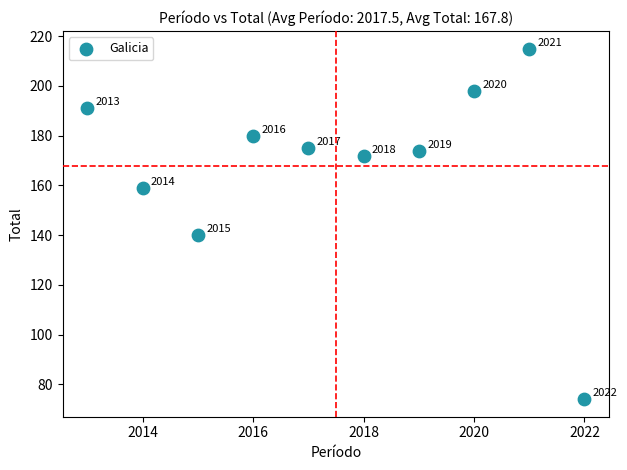

What Y value in the scatter plot is closest to 144?

140